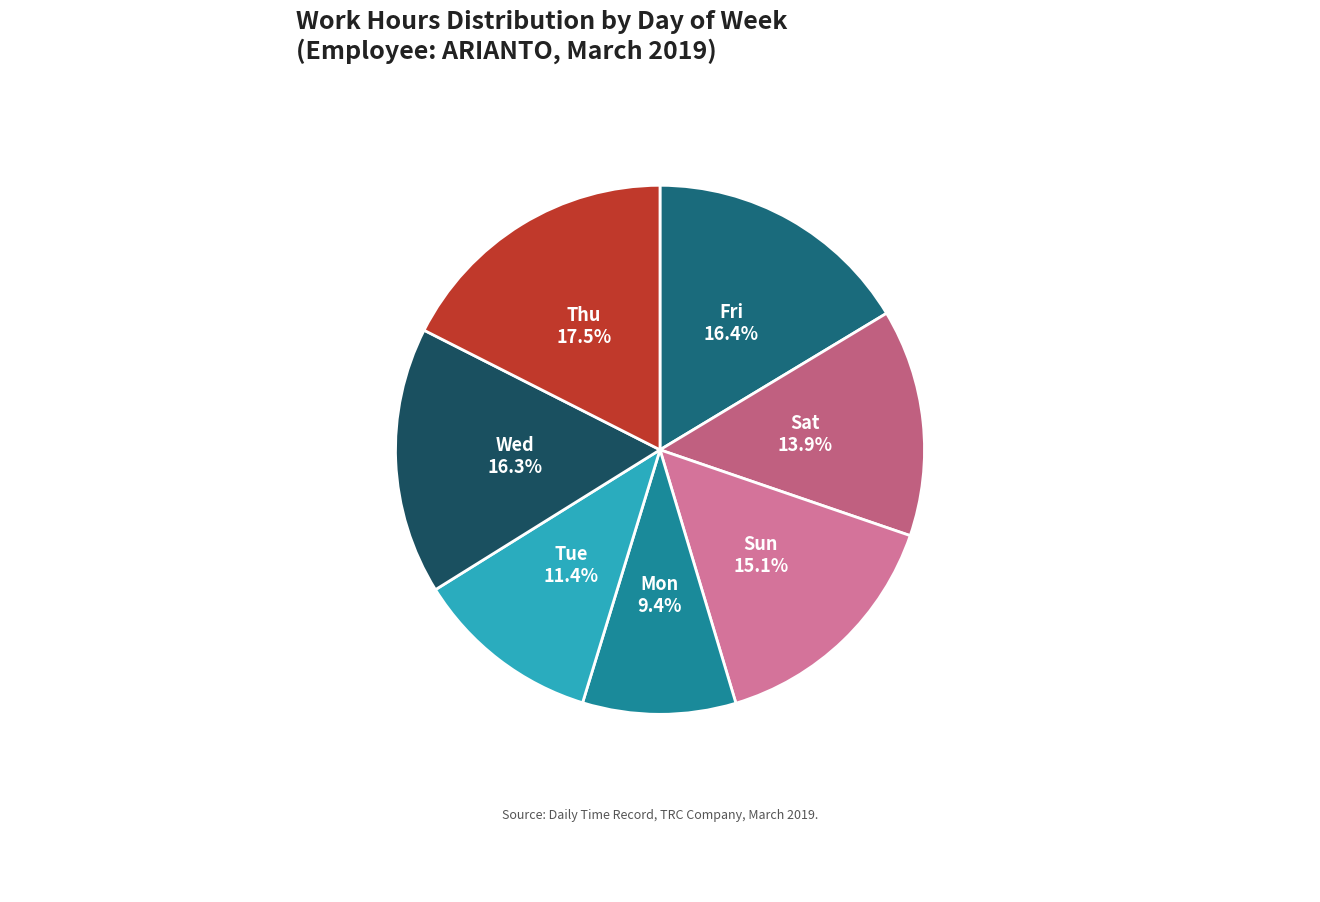

Is it true that Sat is 14% of the pie?

True